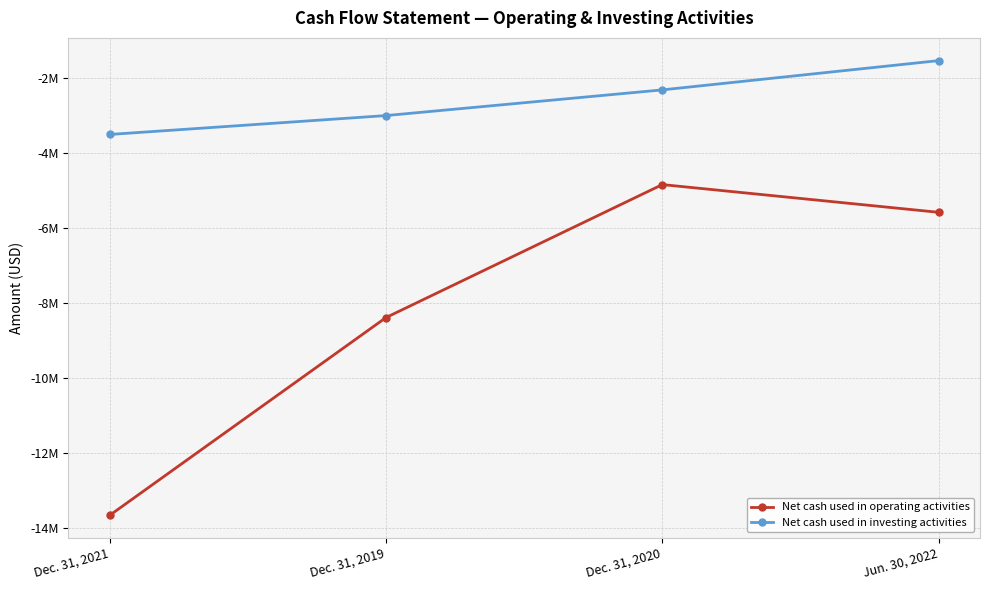

Does the chart have visible grid lines?

Yes